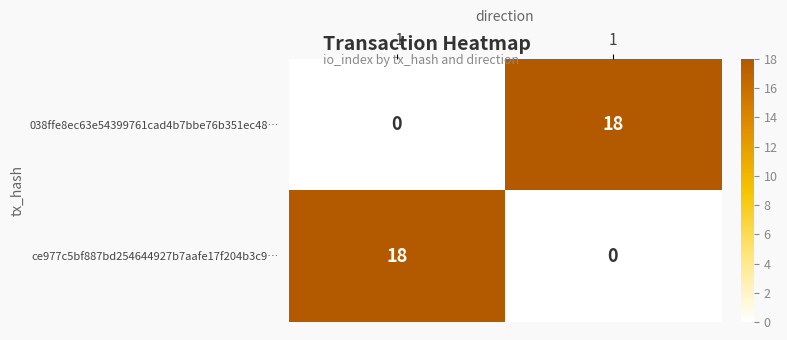

At -1, list the series in order from largest to smallest.

ce977c5bf887bd254644927b7aafe17f204b3c9…, 038ffe8ec63e54399761cad4b7bbe76b351ec48…